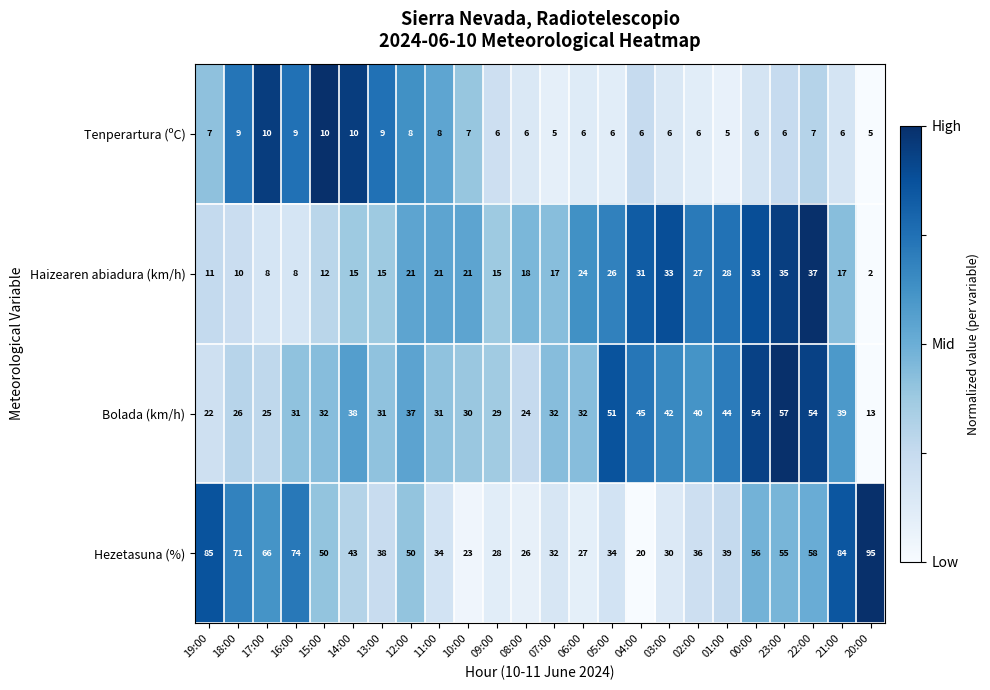

What is the average value of the Tenperartura (ºC) series?

7